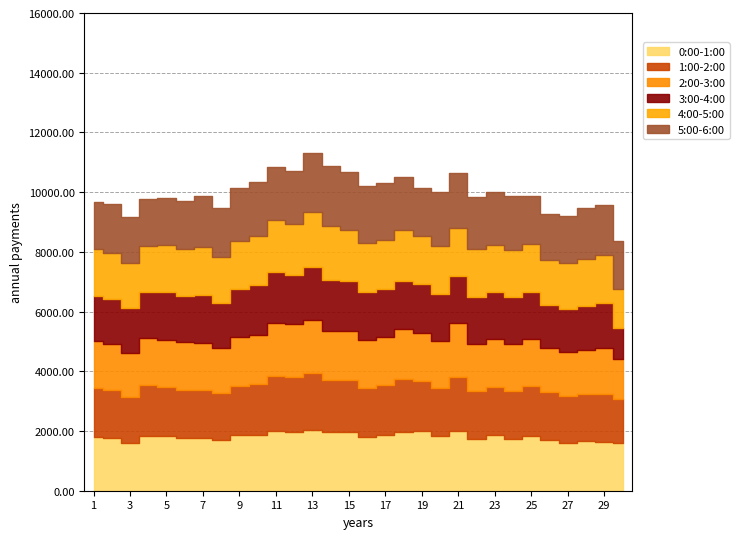

Where is the first local minimum for 1:00-2:00?

3